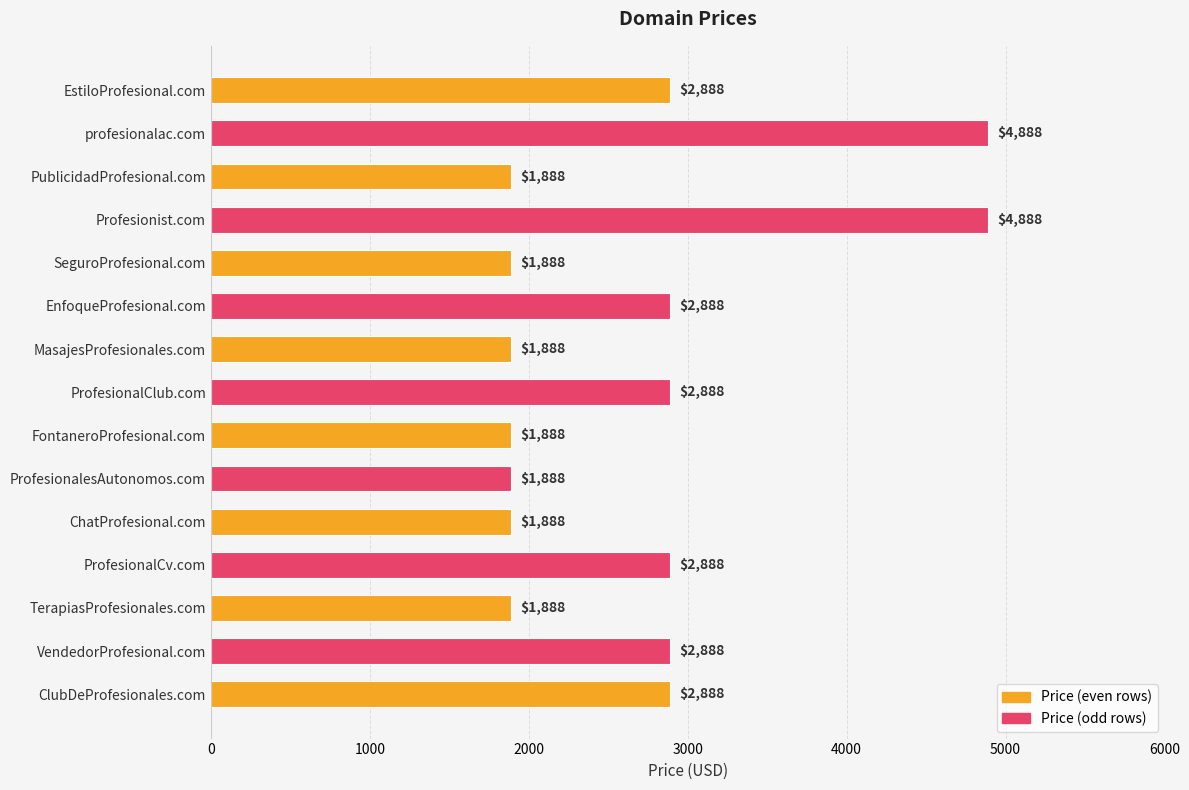

What is the sum of all values?

40320